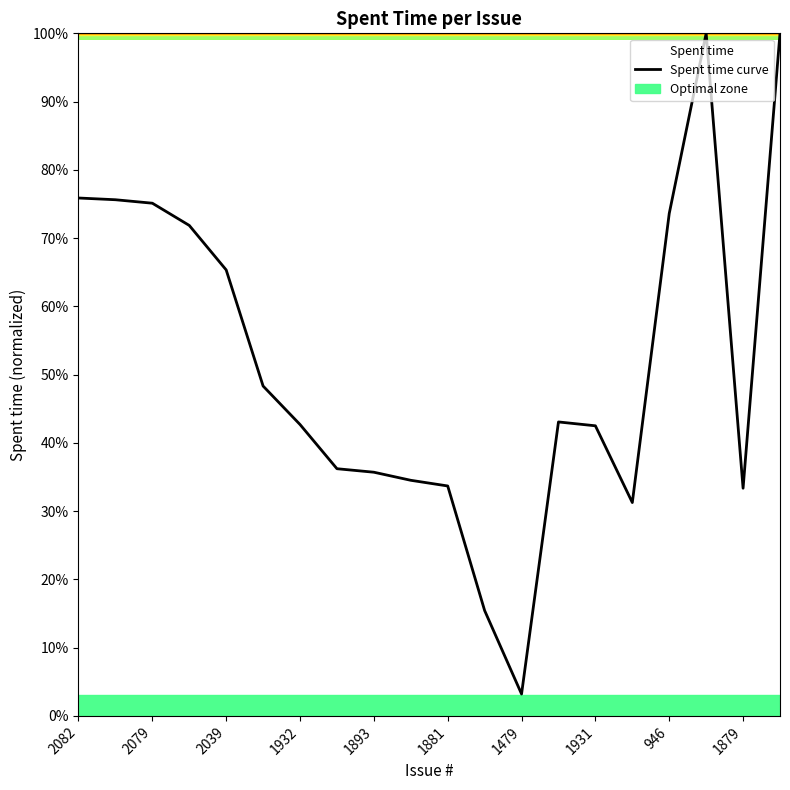

Where is the data nearest to the value 0?

1479